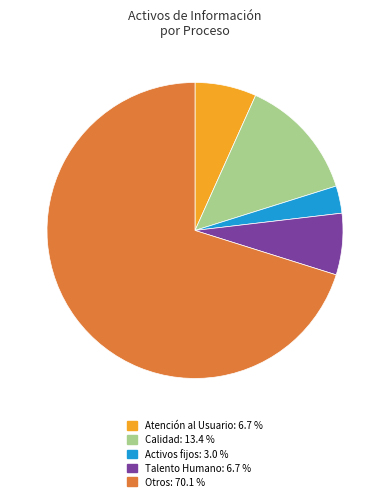

Is the sum of Calidad: 13.4 % and Talento Humano: 6.7 % greater than half?

No